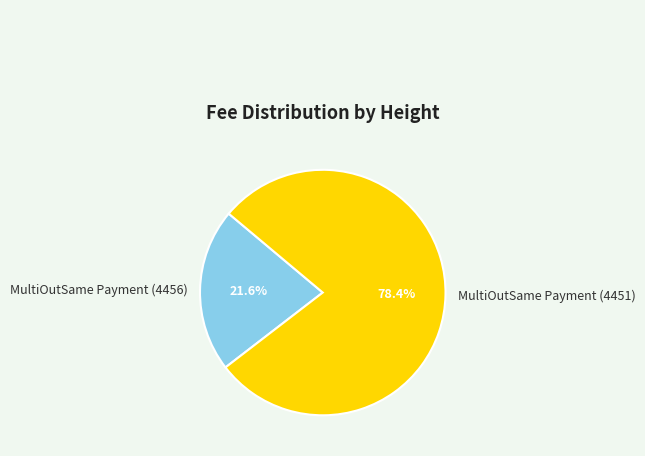

Is there a majority slice in this chart?

Yes